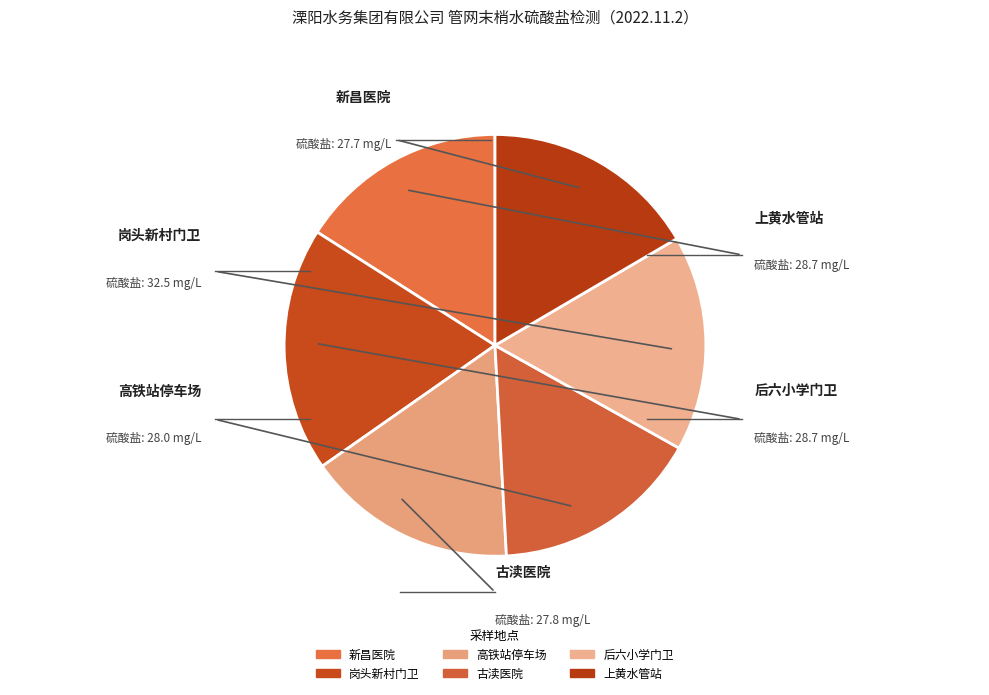

To the nearest percent, what portion does 高铁站停车场 represent?

16%